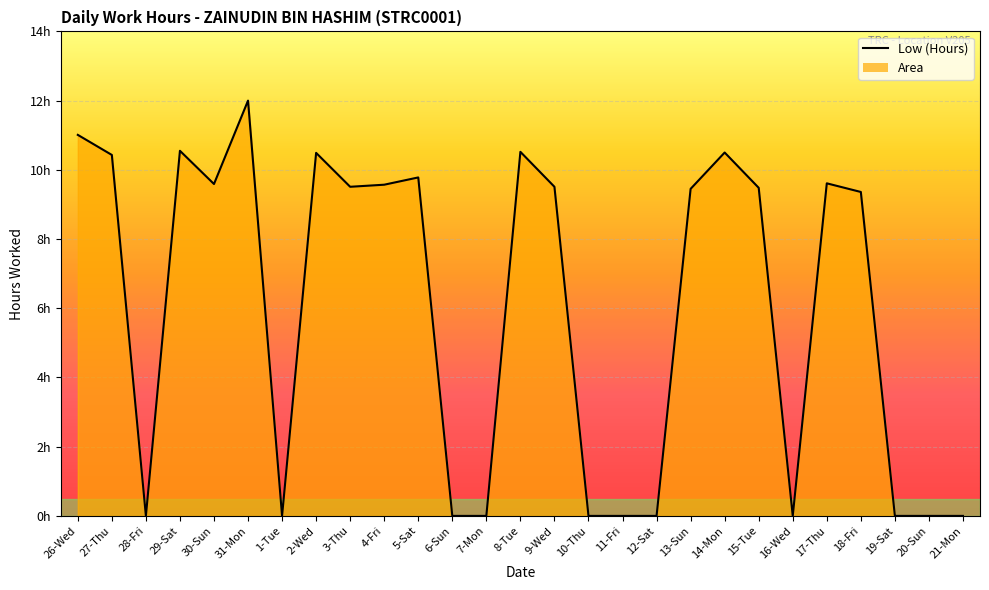

The chart shows a value of 9.8 at 5-Sat. True or false?

True